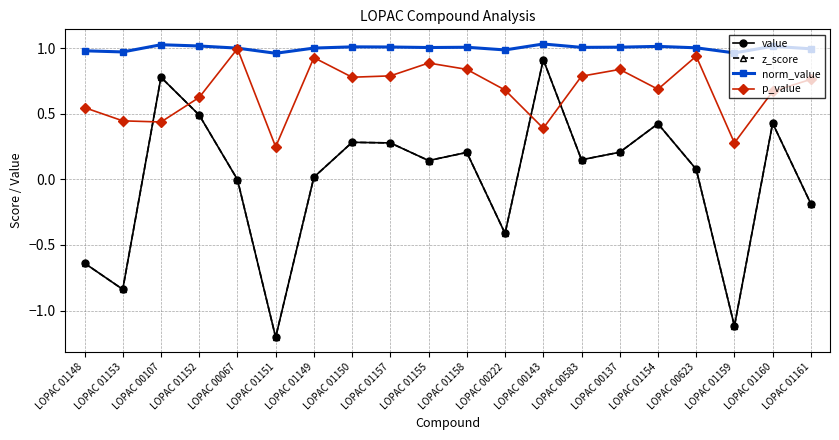

Reading left to right, transcribe all the data shown in this chart.

value: -0.6	-0.8	0.8	0.5	-0.0	-1.2	0.0	0.3	0.3	0.1	0.2	-0.4	0.9	0.1	0.2	0.4	0.1	-1.1	0.4	-0.2
z_score: -0.6	-0.8	0.8	0.5	-0.0	-1.2	0.0	0.3	0.3	0.1	0.2	-0.4	0.9	0.1	0.2	0.4	0.1	-1.1	0.4	-0.2
norm_value: 1.0	1.0	1.0	1.0	1.0	1.0	1.0	1.0	1.0	1.0	1.0	1.0	1.0	1.0	1.0	1.0	1.0	1.0	1.0	1.0
p_value: 0.5	0.4	0.4	0.6	1.0	0.2	0.9	0.8	0.8	0.9	0.8	0.7	0.4	0.8	0.8	0.7	0.9	0.3	0.7	0.8